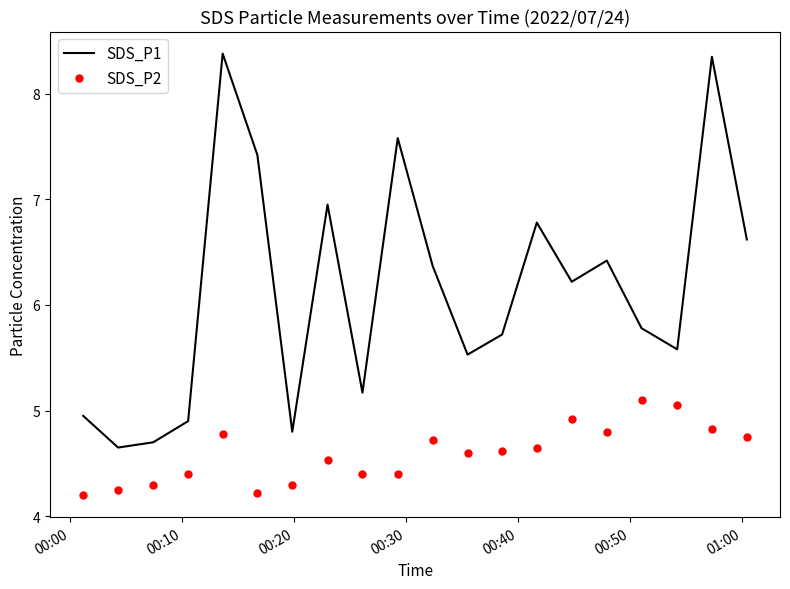

Rank the series by their average value, from lowest to highest.

SDS_P2, SDS_P1